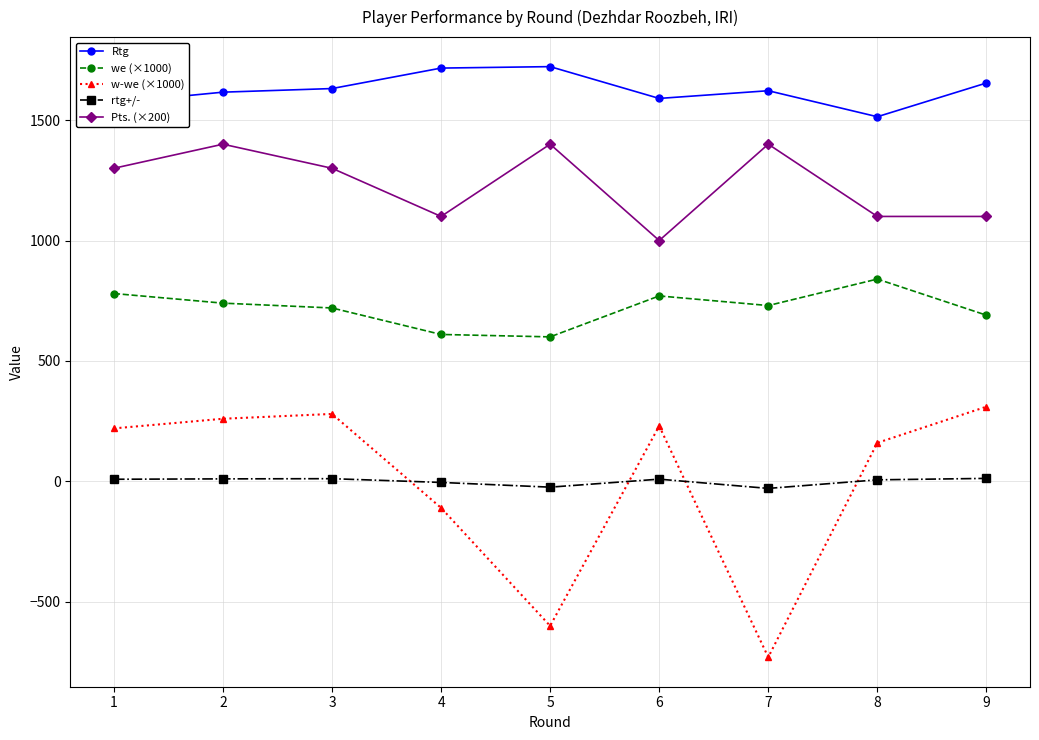

What is the approximate value of Pts. (×200) at 6?

1000.0